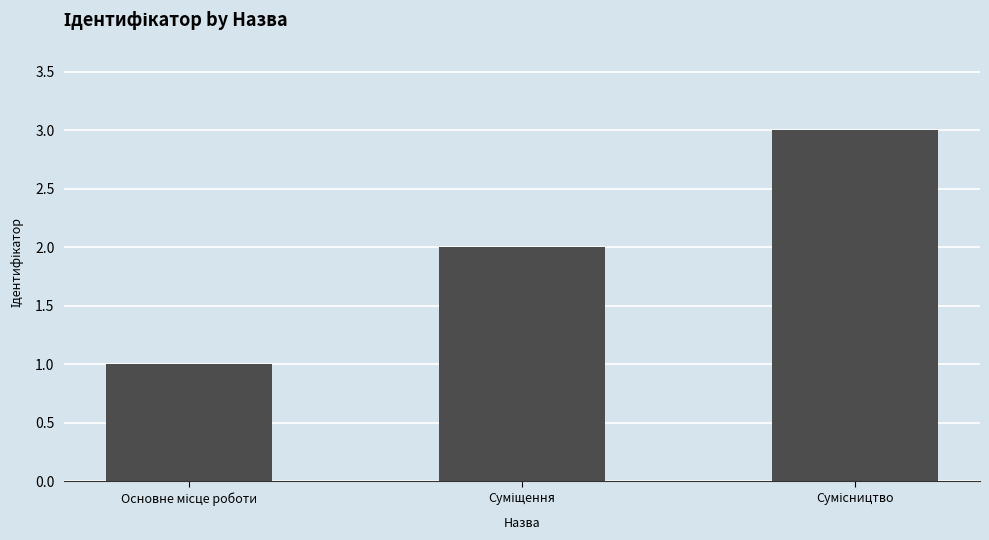

Are the bars horizontal?

No